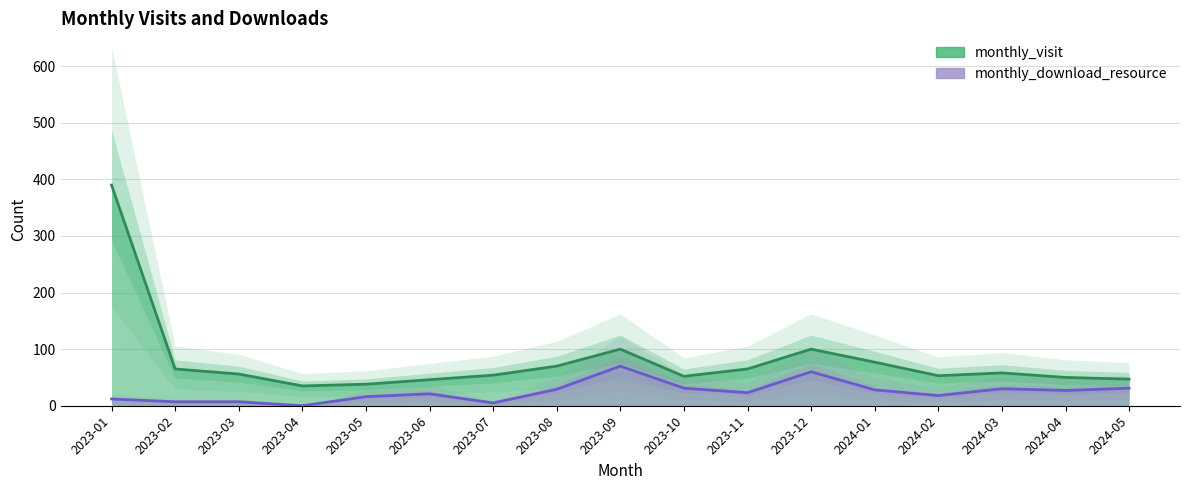

In monthly_download_resource, how many points are higher than both neighbors (excluding endpoints)?

4